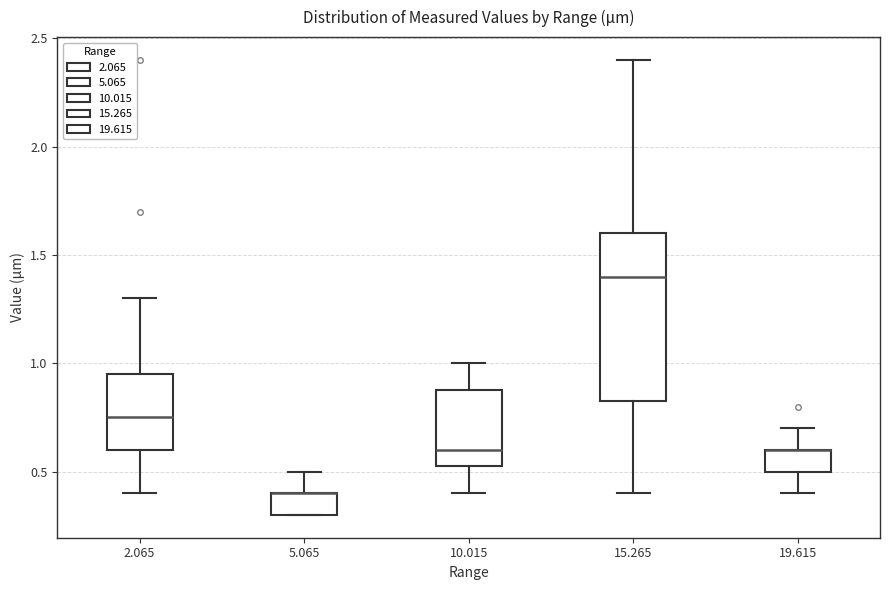

Reading left to right, transcribe this box plot: for each box, give where its median line is, the range the box spans, and where its two whiskers end, as read against the y-axis. The values are not printed on the chart, so give them approximately, as read against the axis.

2.065: median 0.75, box 0.60 to 0.95, whiskers 0.40 to 1.30
5.065: median 0.40 (drawn on the box's upper edge), box 0.30 to 0.40, whiskers 0.30 to 0.50
10.015: median 0.60, box 0.55 to 0.90, whiskers 0.40 to 1.00
15.265: median 1.40, box 0.85 to 1.60, whiskers 0.40 to 2.40
19.615: median 0.60 (drawn on the box's upper edge), box 0.50 to 0.60, whiskers 0.40 to 0.70